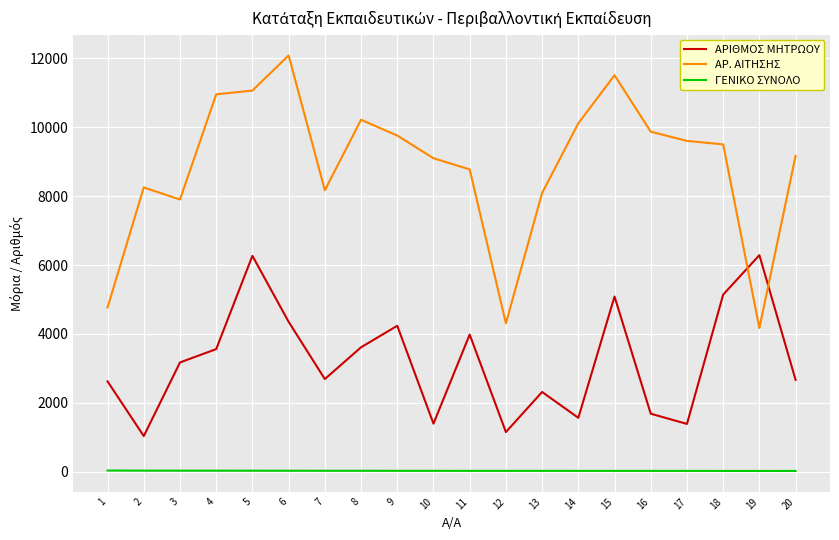

The value of ΑΡΙΘΜΟΣ ΜΗΤΡΩΟΥ at 14 is 1564.0. True or false?

True